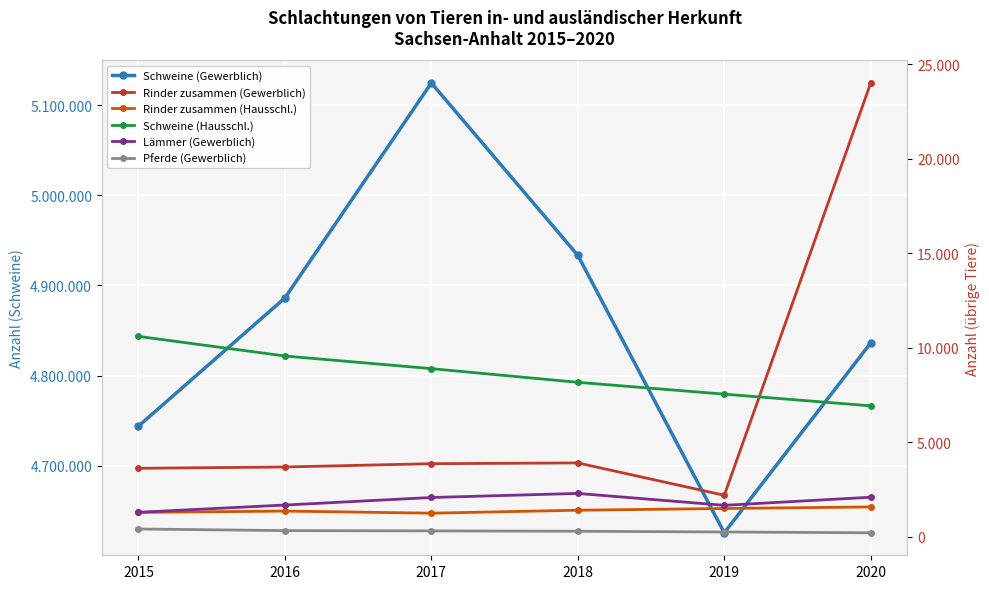

Does the chart display data point markers on the line(s)?

Yes